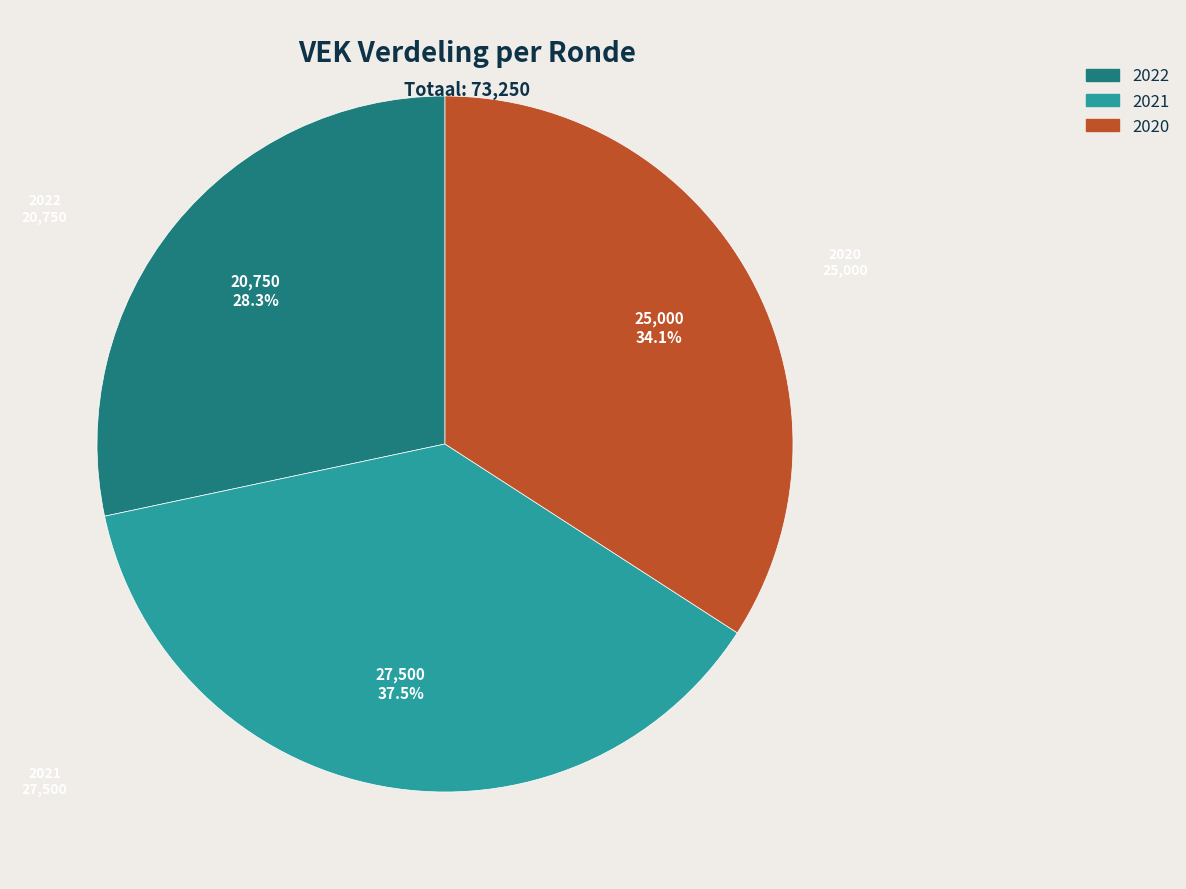

Is there any slice that represents more than half of the pie?

No